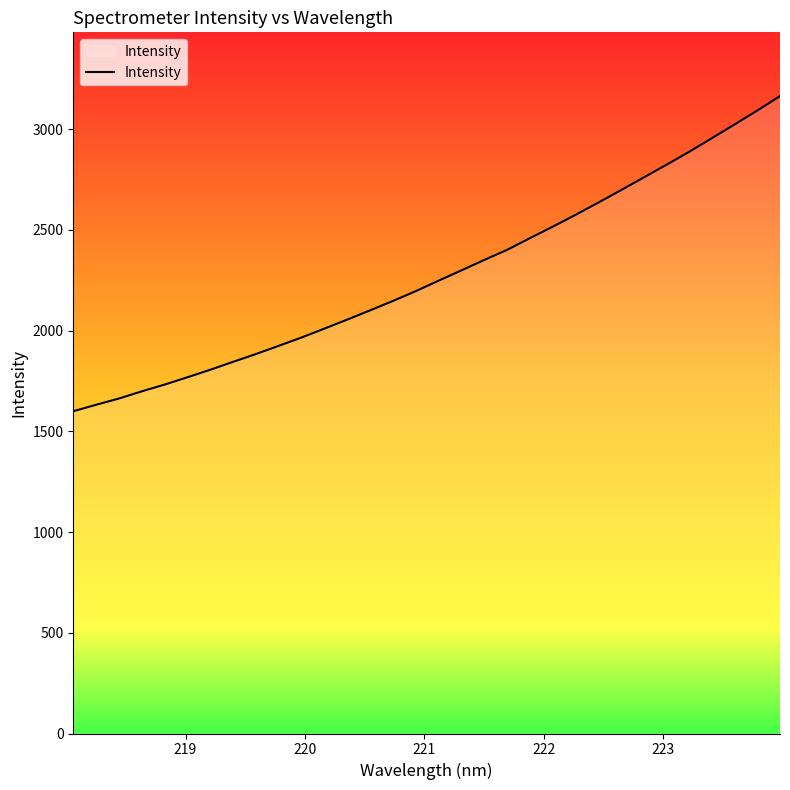

What is the minimum value shown in the chart?

1599.3